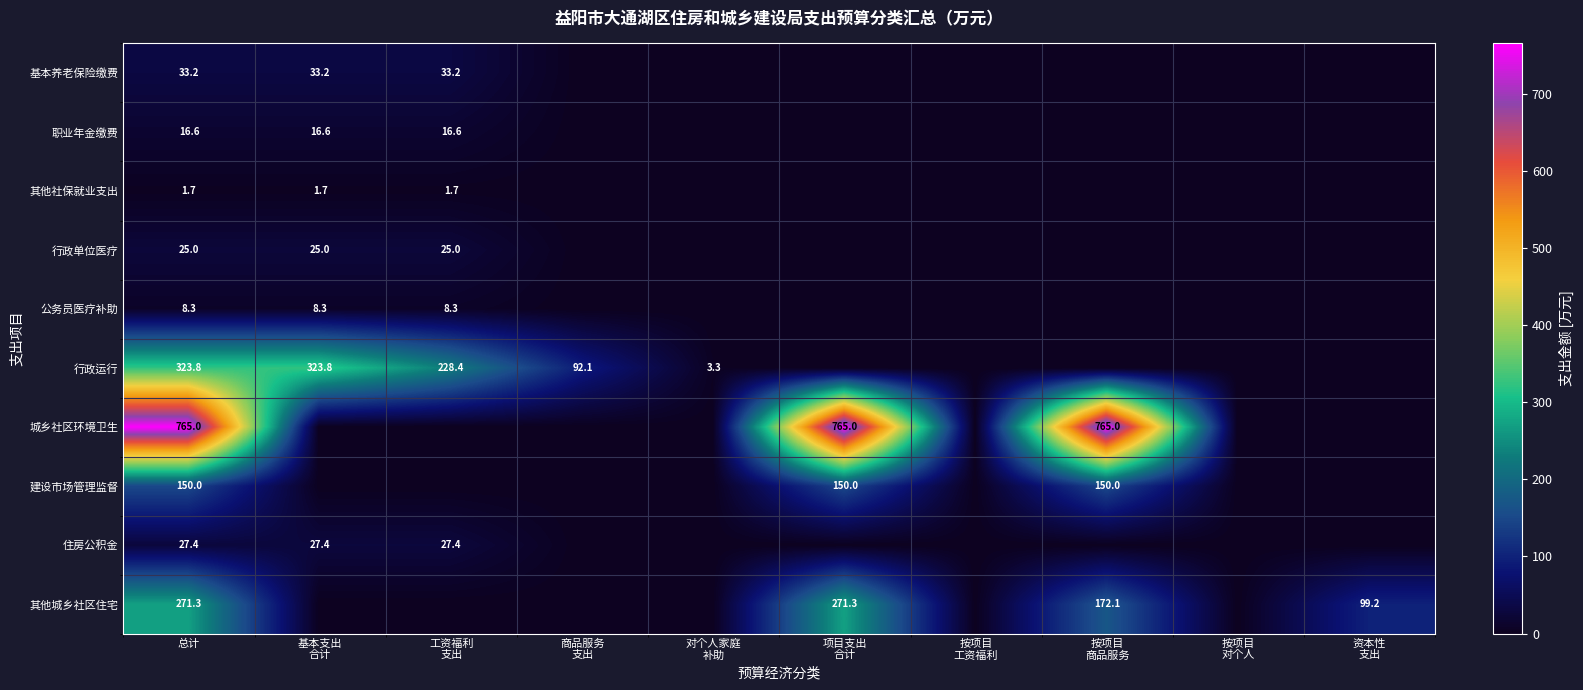

What is the total value across all series at 基本支出
合计?

436.0